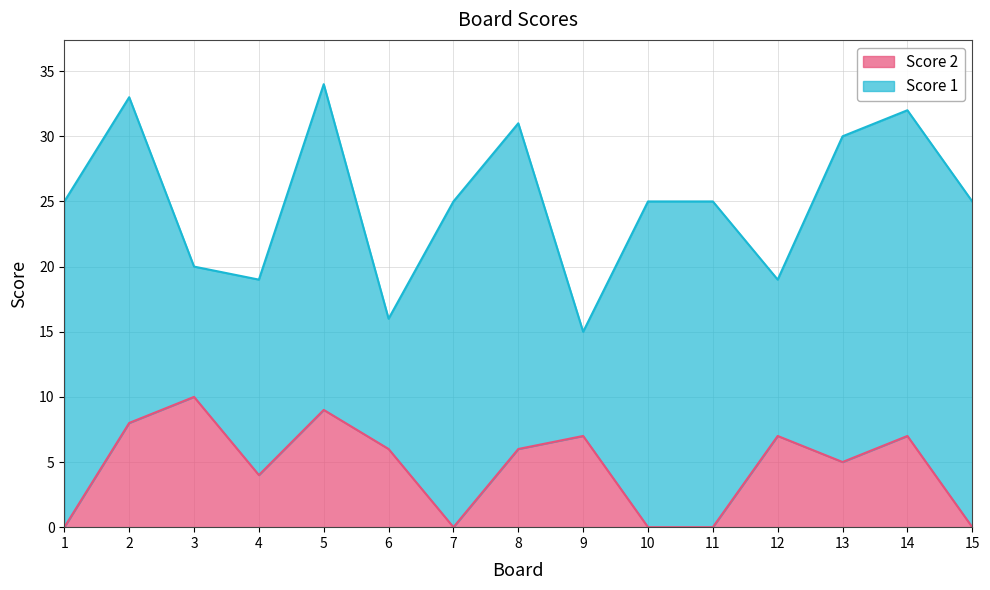

What is the difference between the maximum and minimum values?

10